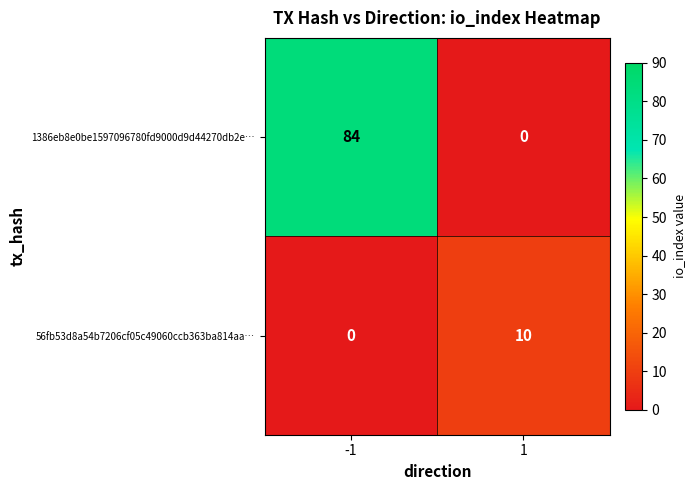

Reading right to left, transcribe all the data shown in this chart.

1386eb8e0be1597096780fd9000d9d44270db2e…: 1=0	-1=84
56fb53d8a54b7206cf05c49060ccb363ba814aa…: 1=10	-1=0